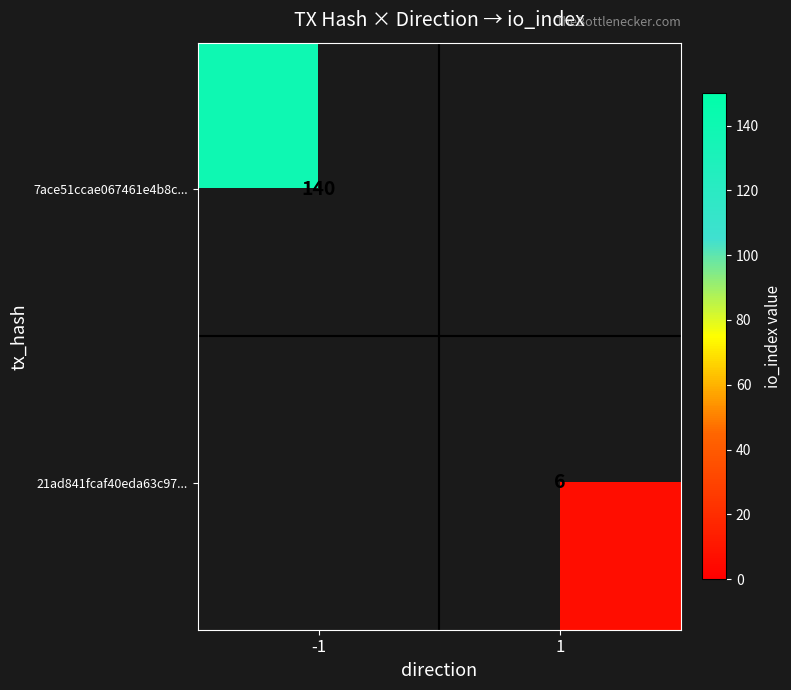

Is the value of 7ace51ccae067461e4b8c... at -1 greater than the value of 21ad841fcaf40eda63c97... at 1?

Yes